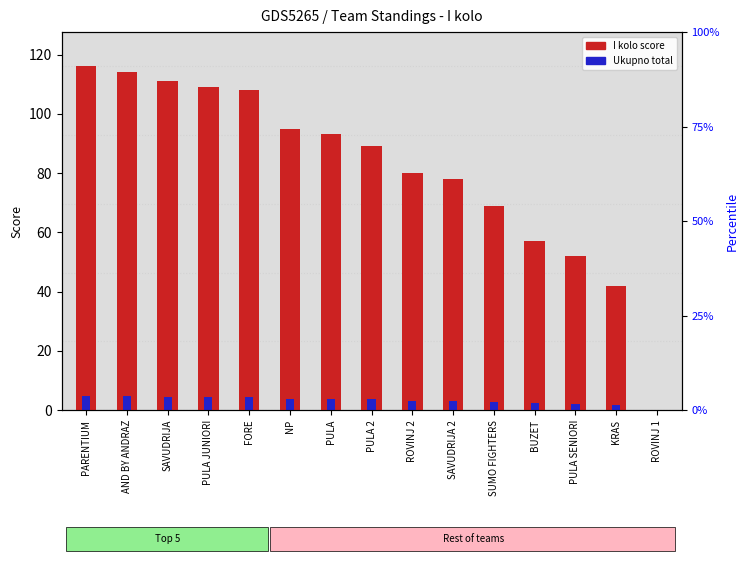

Read the Ukupno (total) value at PULA.

3.7